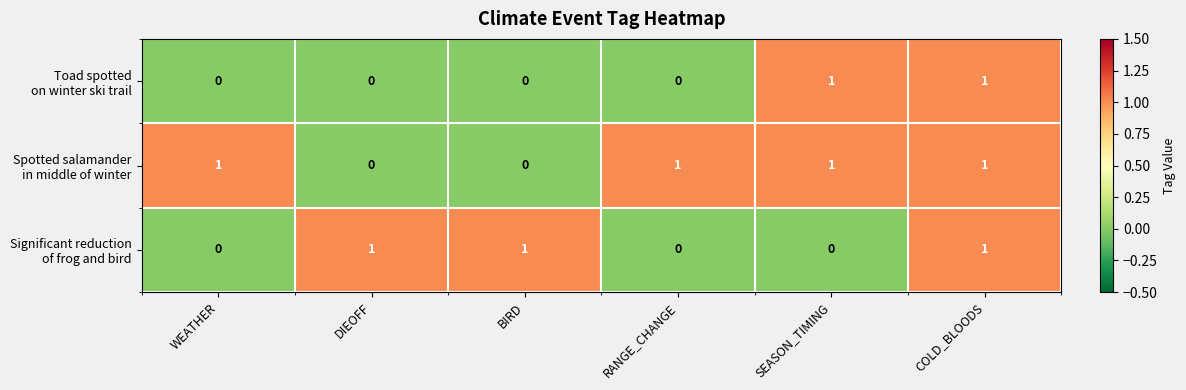

At which category is the sum across all series the highest?

COLD_BLOODS